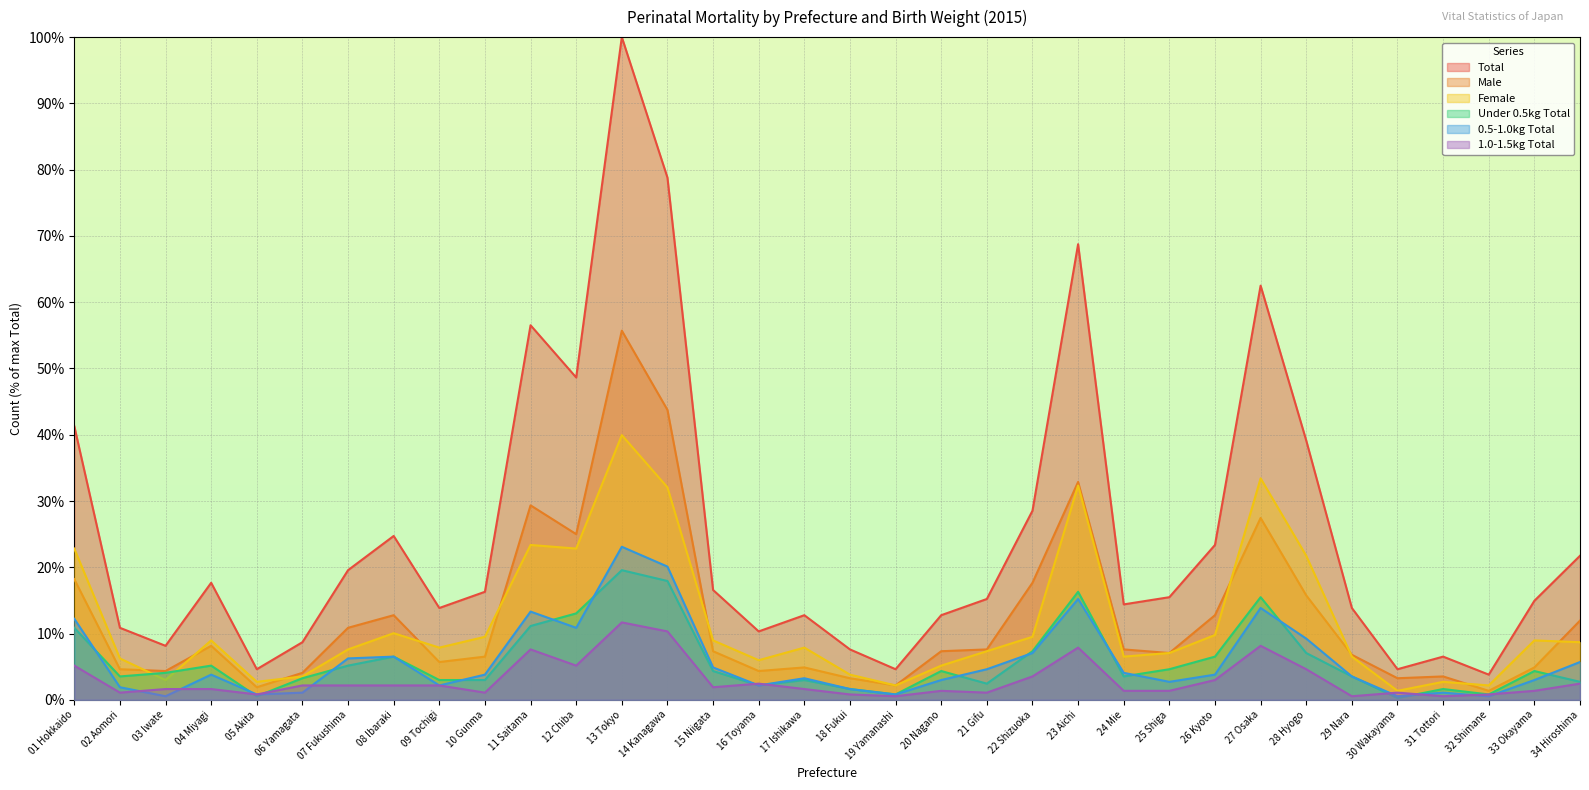

True or false: Female and 1.0-1.5kg Total intersect in this chart.

False